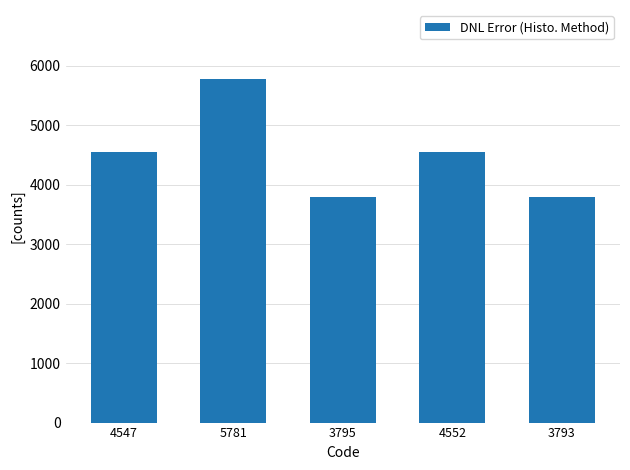

Does the chart contain stacked bars?

No